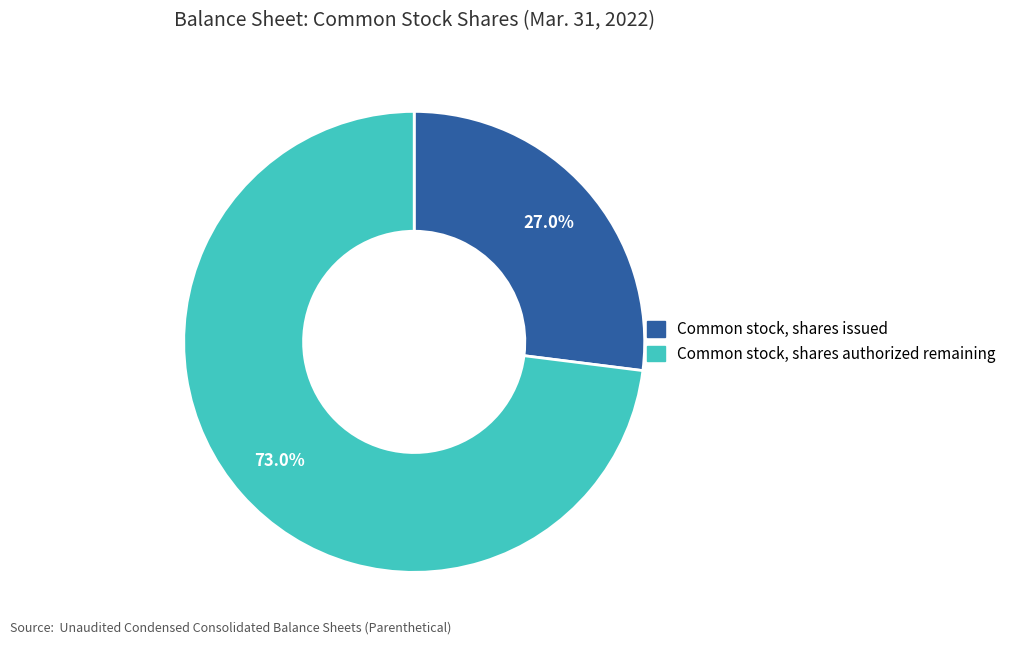

Which has a higher value, Common stock, shares issued or Common stock, shares authorized?

Common stock, shares authorized